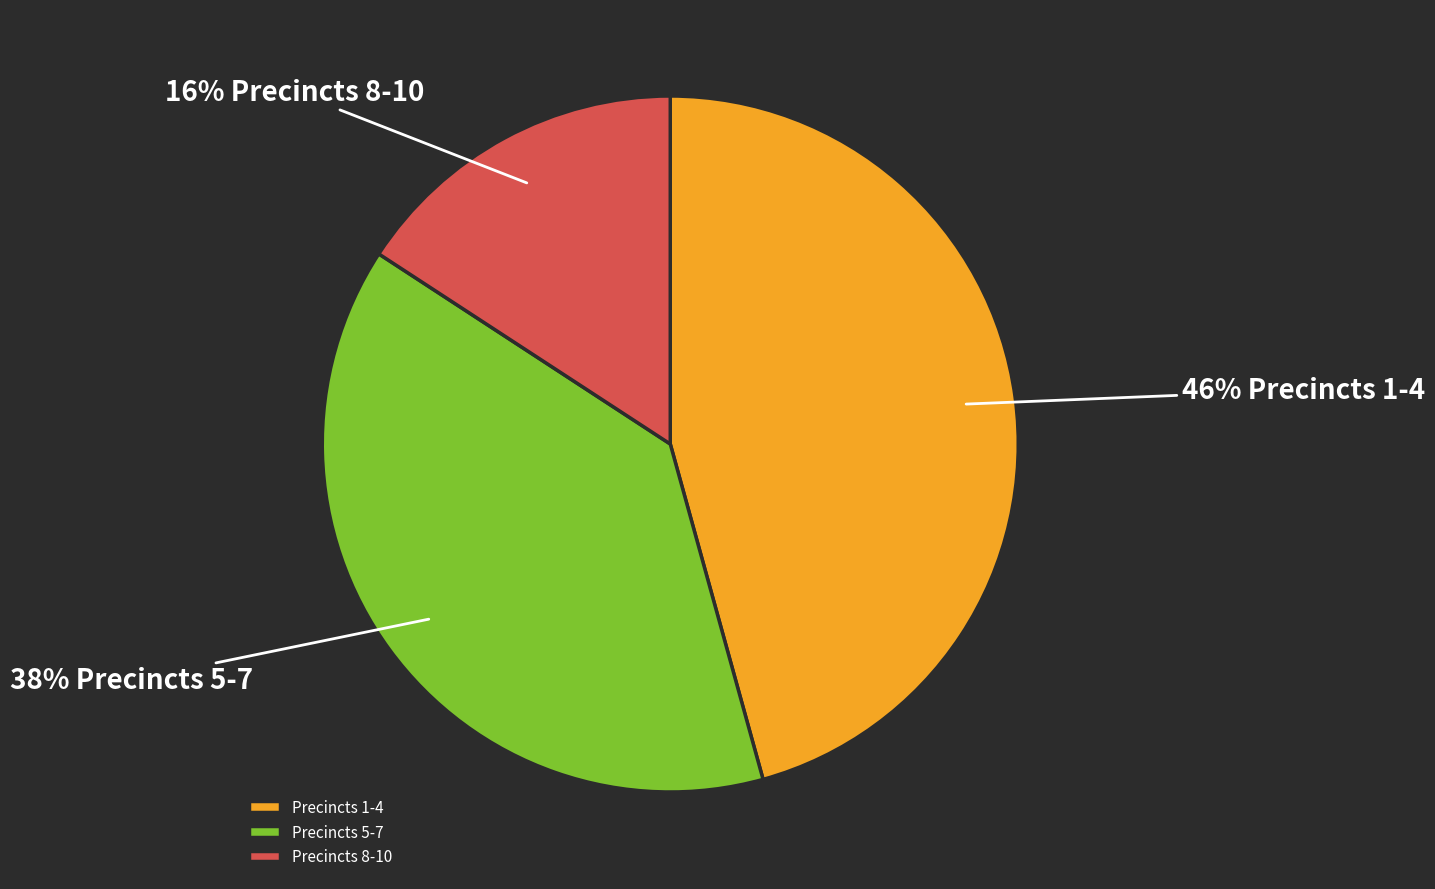

Between Precincts 1-4 and Precincts 5-7, which is larger?

Precincts 1-4